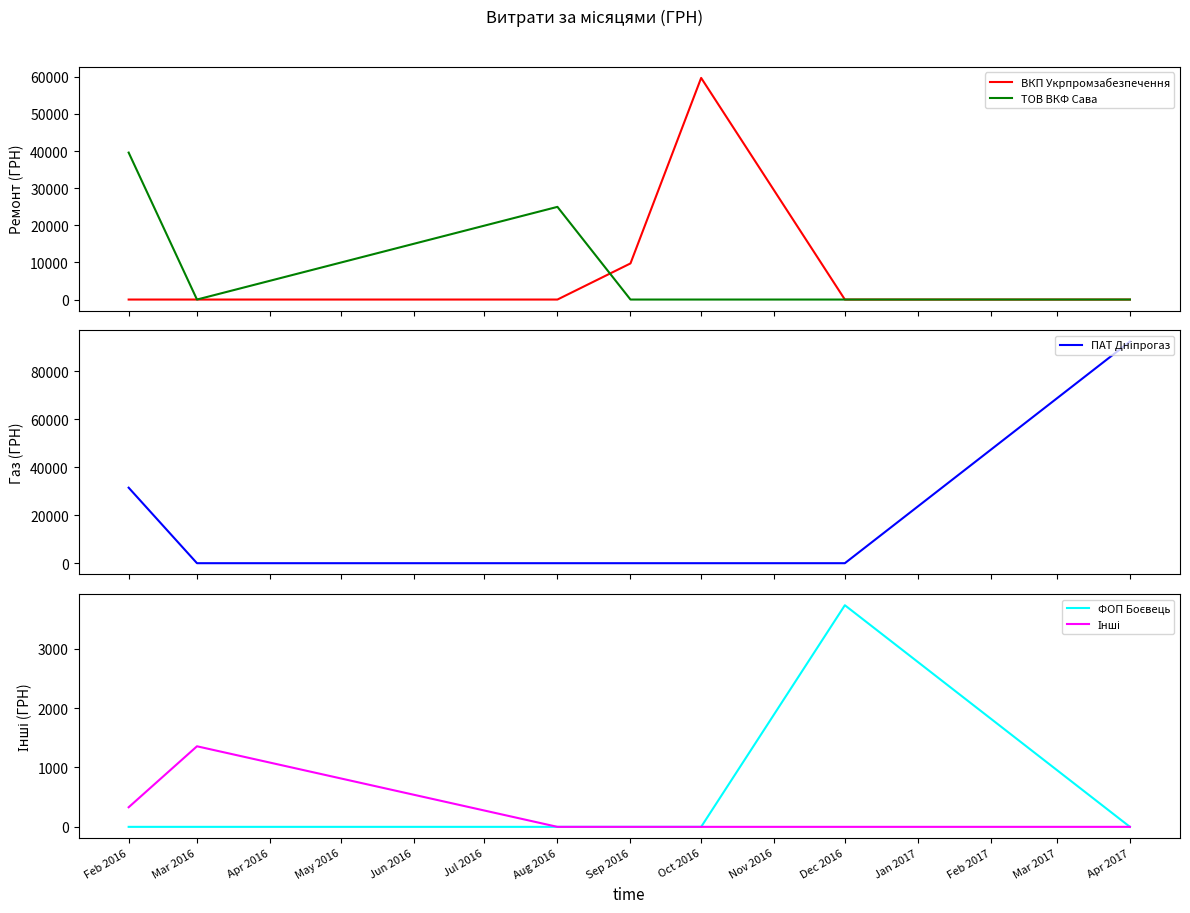

What is the highest value of the ТОВ ВКФ Сава series?

39586.0